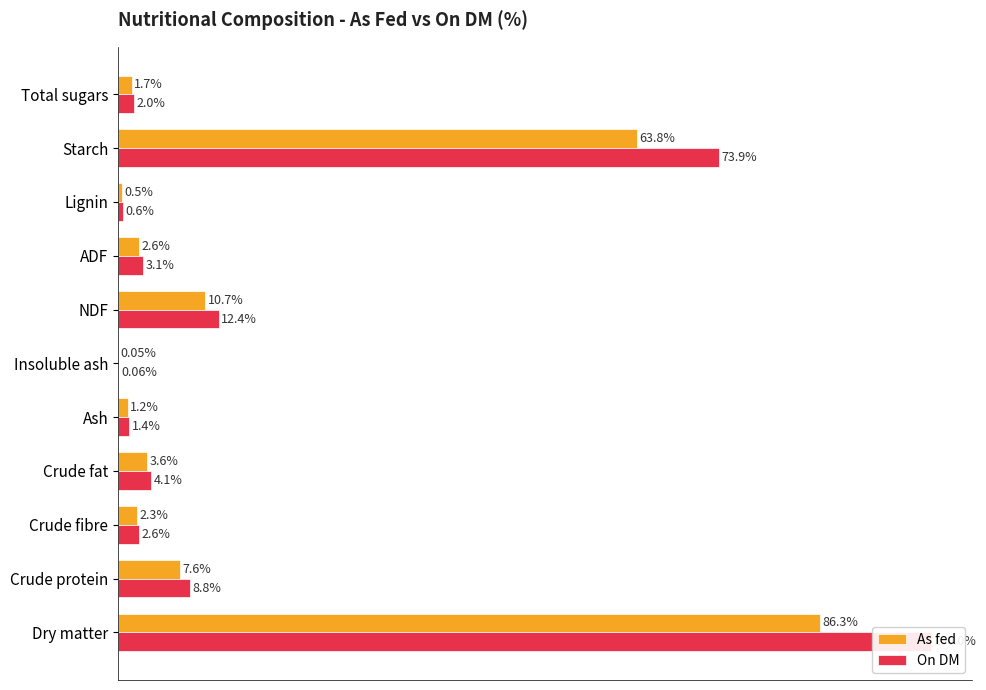

Between Ash and NDF, which series saw the biggest shift?

On DM